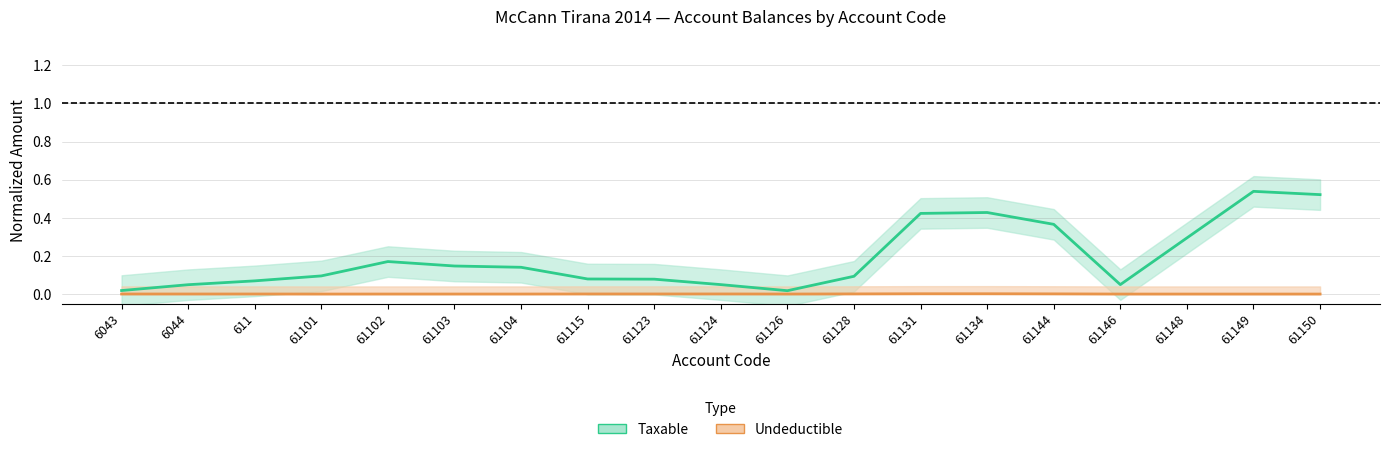

How many distinct data groups are displayed?

2